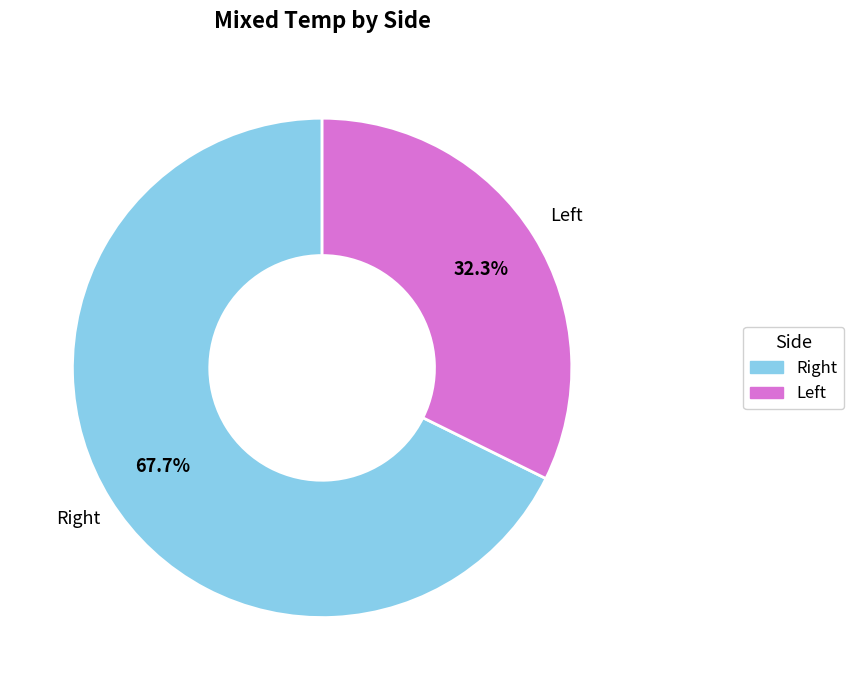

Is there a majority slice in this chart?

Yes